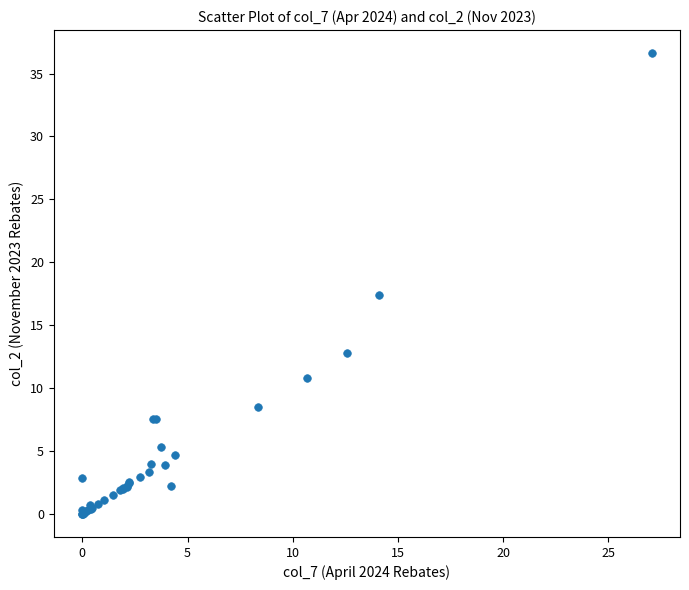

What Y value in the scatter plot is closest to 18?

17.4